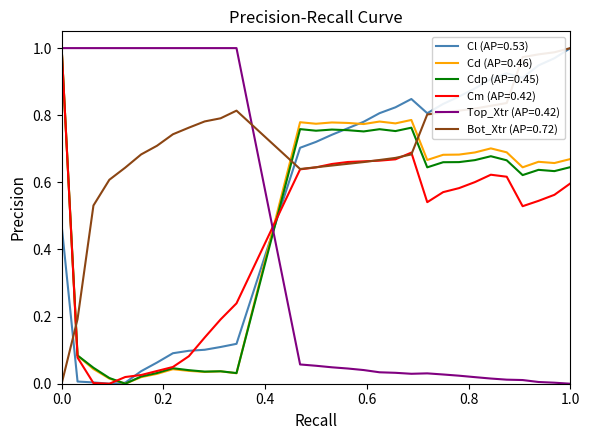

Which series has the largest total across all categories?

Bot_Xtr (AP=0.72)